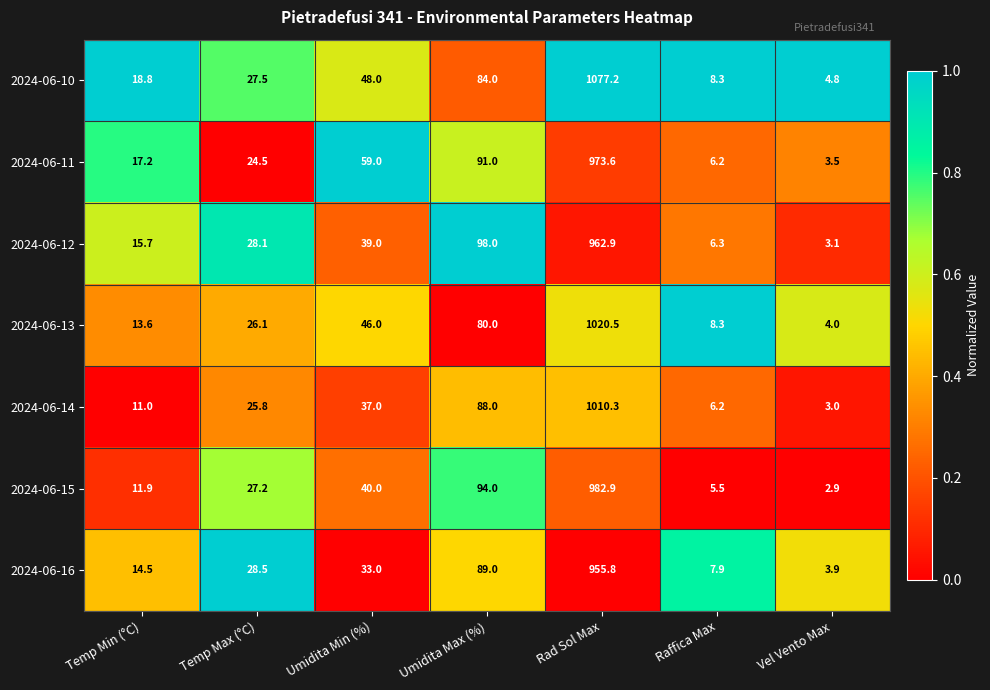

At Vel Vento Max, list the series in order from largest to smallest.

2024-06-10, 2024-06-13, 2024-06-16, 2024-06-11, 2024-06-12, 2024-06-14, 2024-06-15